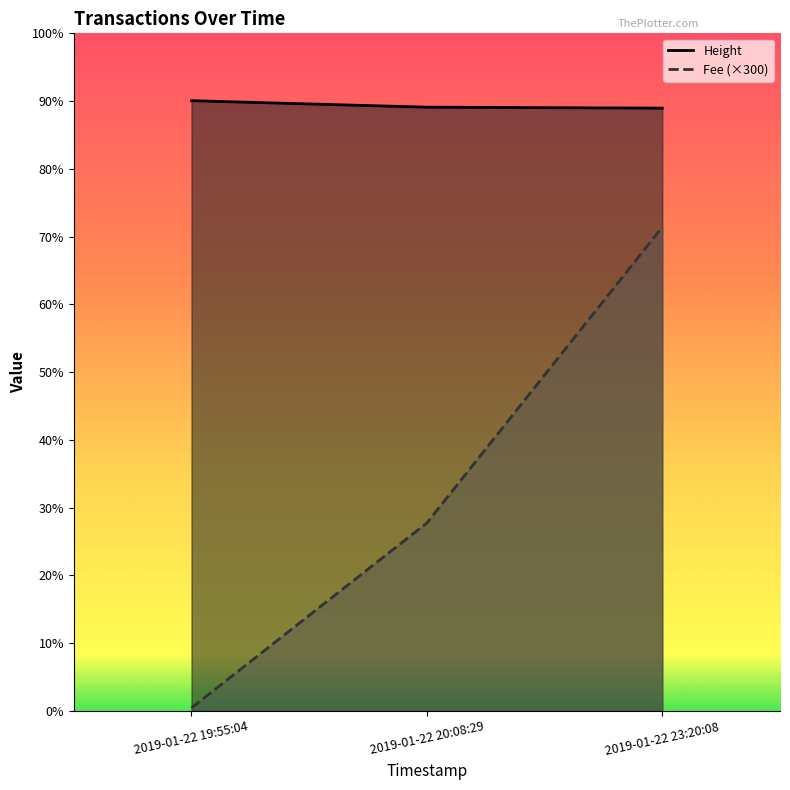

What is the label of the 3rd point from the left?

2019-01-22 23:20:08